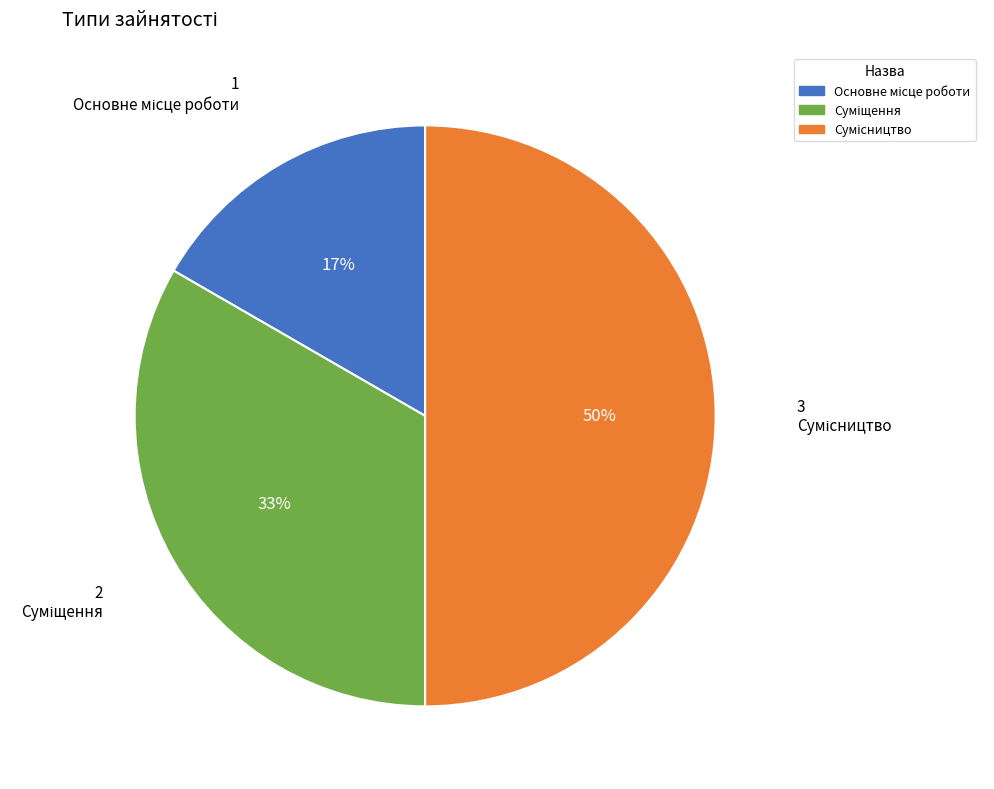

To the nearest percent, what is the difference between the largest and smallest slice percentages?

33%